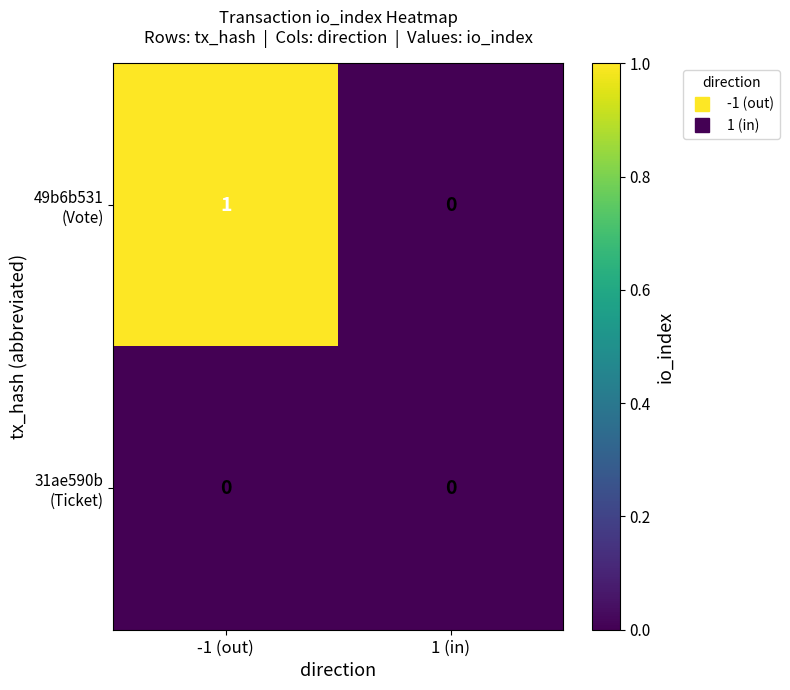

At which category is the sum across all series the highest?

-1 (out)